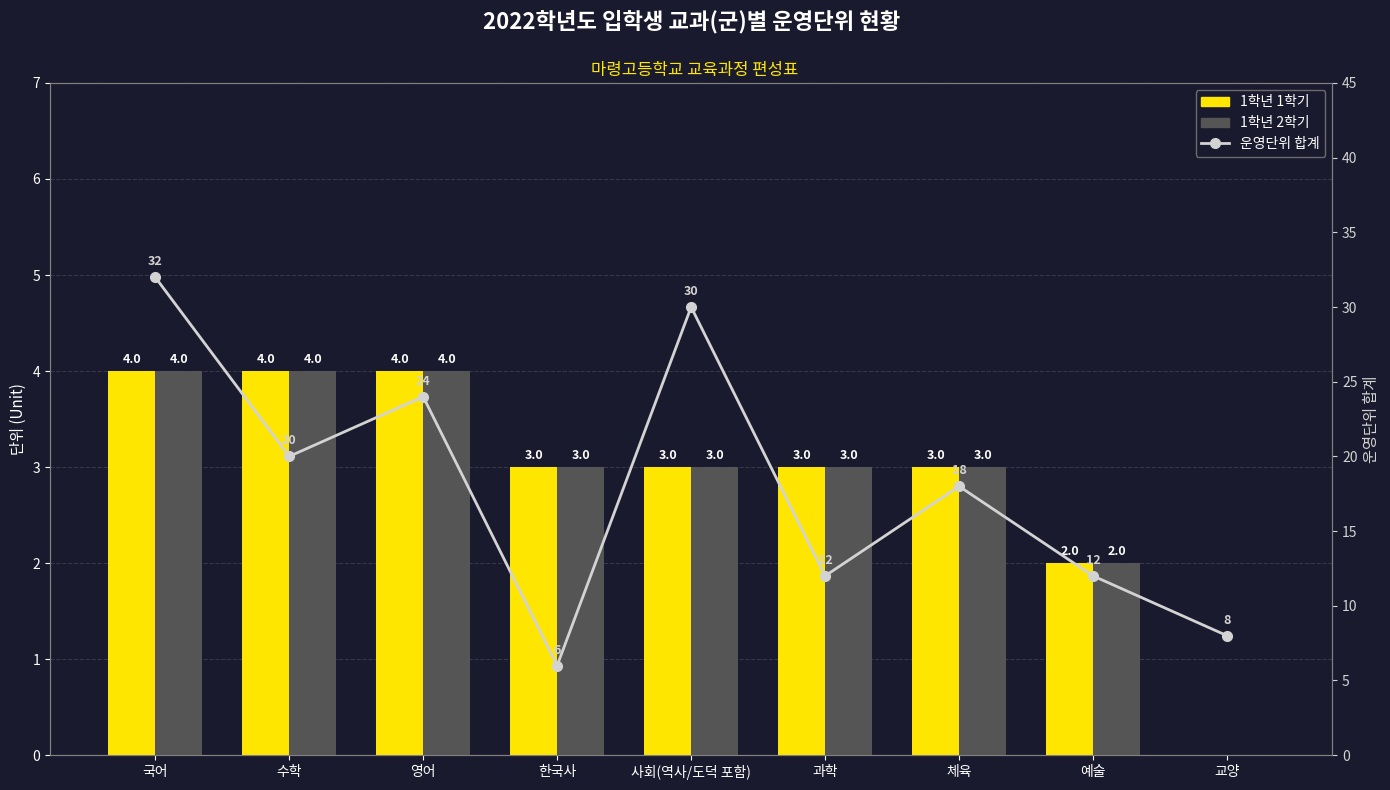

What are all the series names shown in the legend?

1학년 1학기, 1학년 2학기, 운영단위 합계